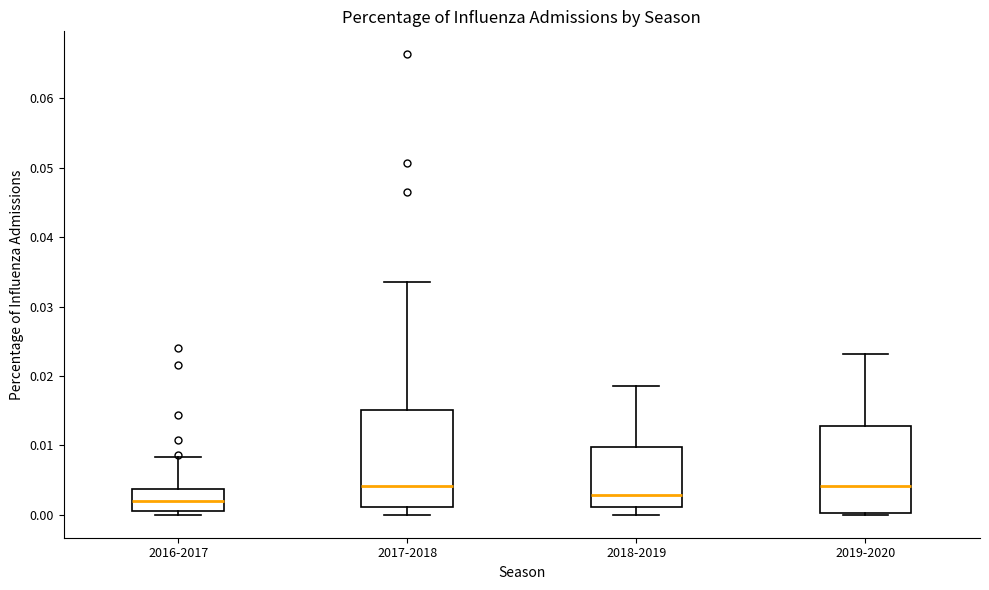

Where is the upper edge of the box for 2019-2020 on the y-axis? The values are not printed on the chart, so give them approximately, as read against the axis.

0.013